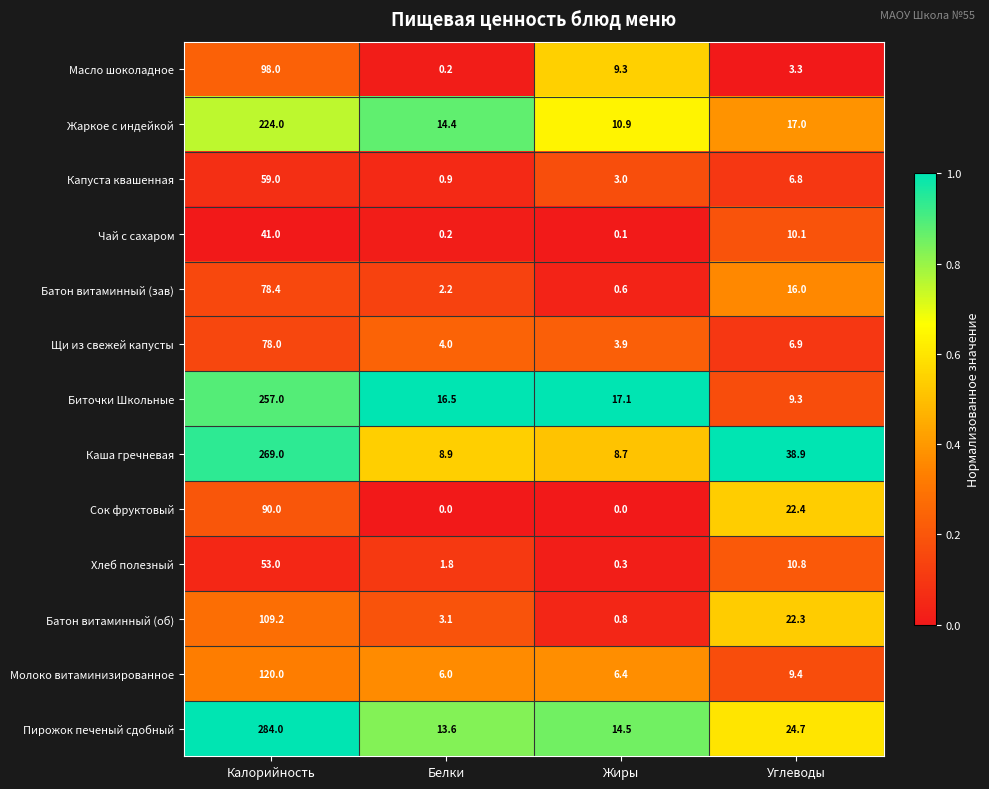

At which category does the chart reach its peak across all series?

Калорийность